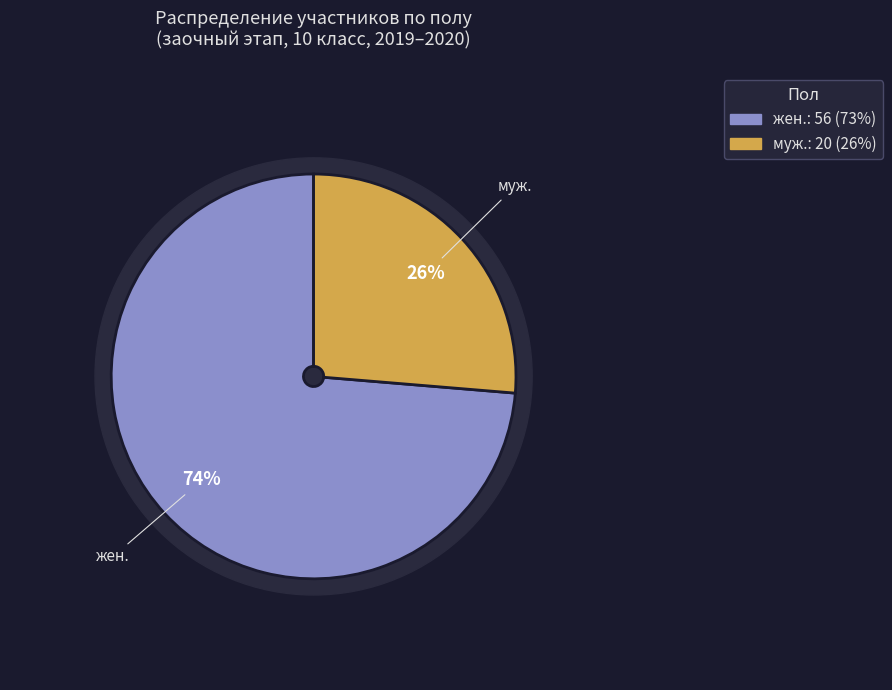

How many slices are in this pie chart?

2